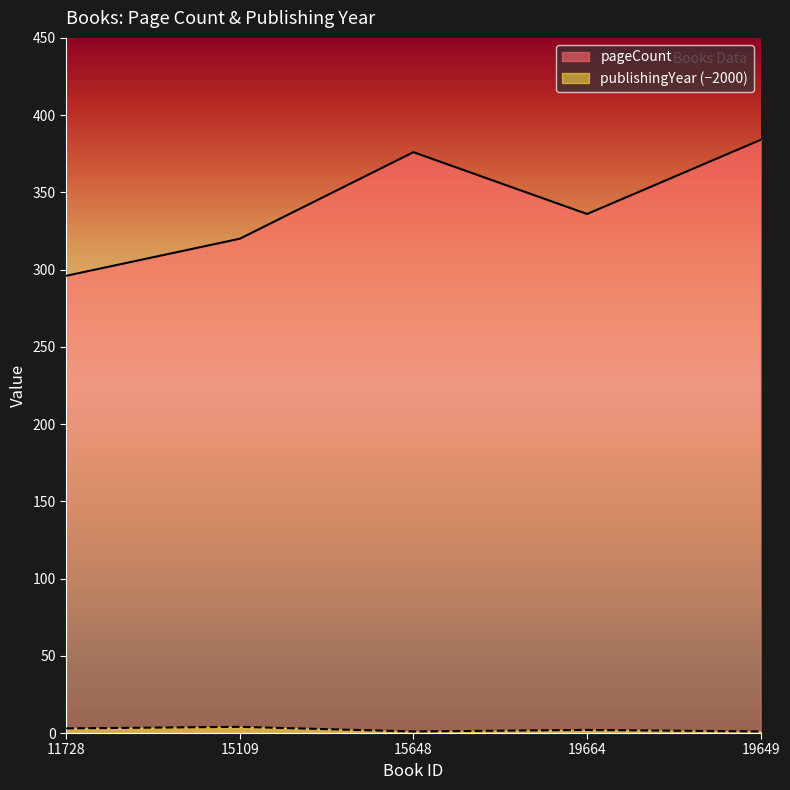

Reading left to right, transcribe all the data shown in this chart.

pageCount: 11728=296	15109=320	15648=376	19664=336	19649=384
publishingYear: 11728=3	15109=4	15648=1	19664=2	19649=1